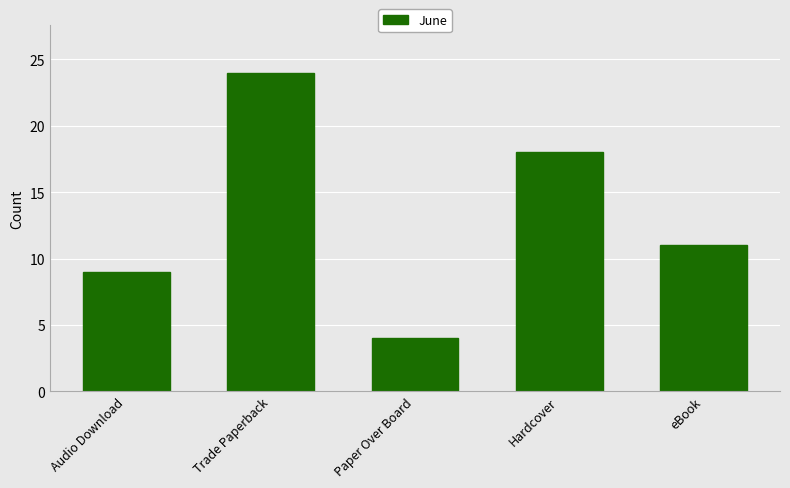

Reading right to left, extract all data points from this chart.

11	18	4	24	9